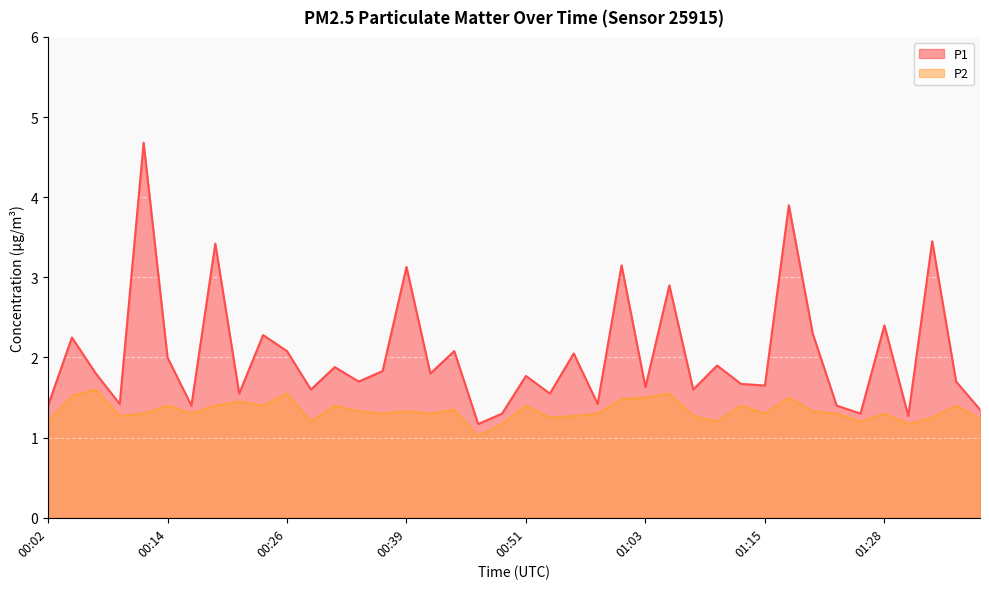

Where is P2 nearest to the value 1?

00:46